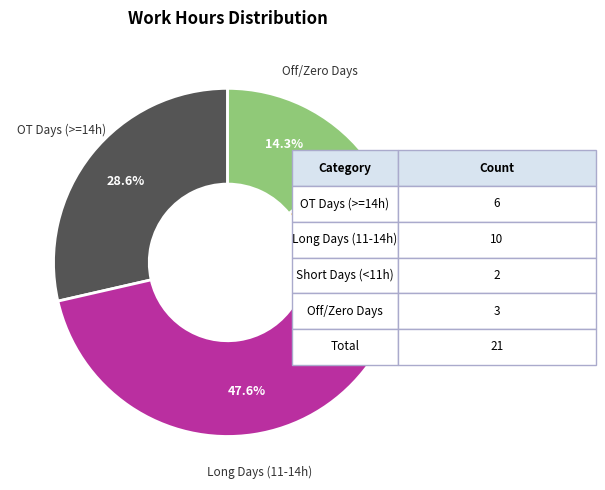

Rank the categories by value from lowest to highest.

Short Days (<11h), Off/Zero Days, OT Days (>=14h), Long Days (11-14h)